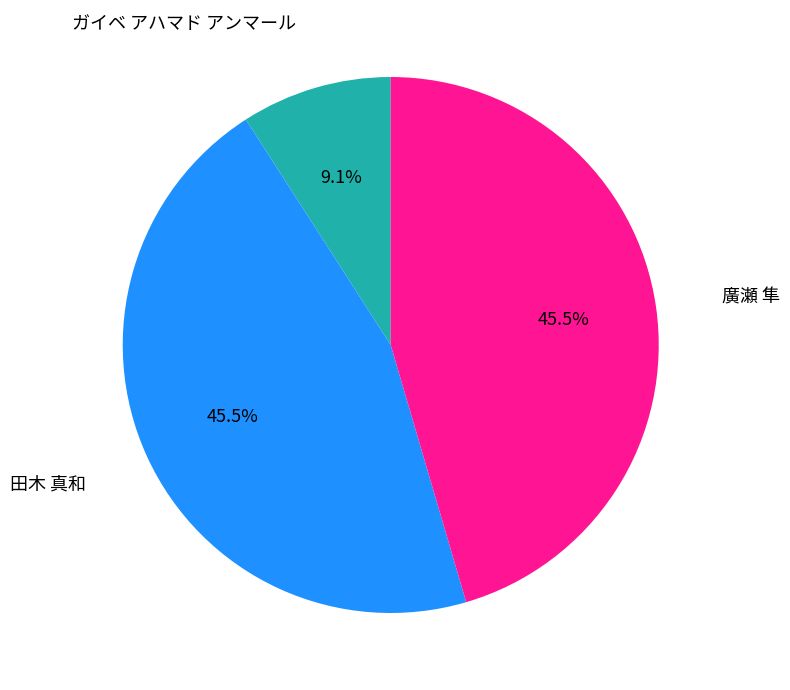

To the nearest percent, what is the average slice percentage?

33%